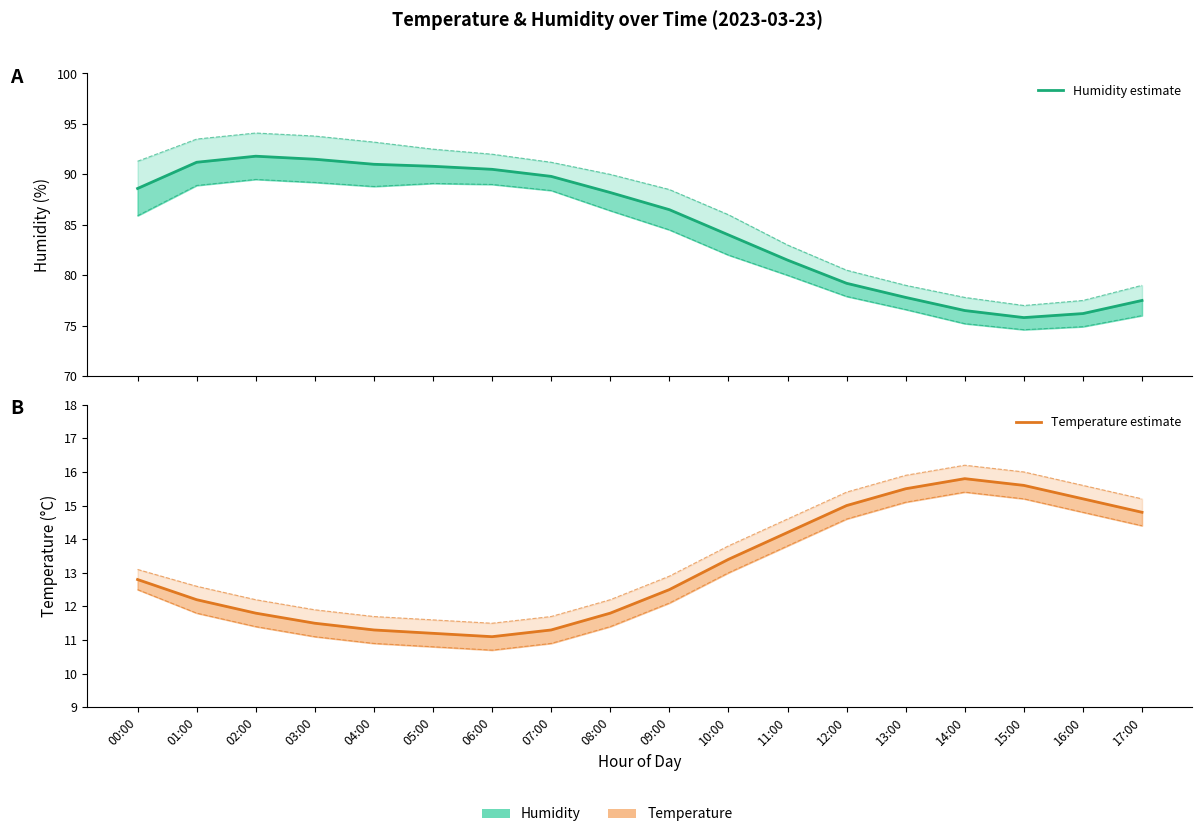

List the series in order of their peak value, lowest first.

Temperature estimate, Humidity estimate